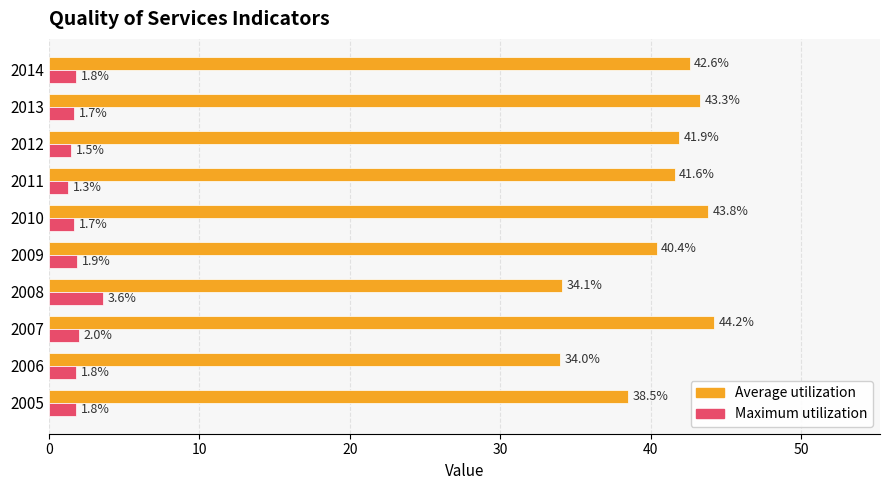

At 2007, list the series in order from largest to smallest.

Average utilization, Maximum utilization